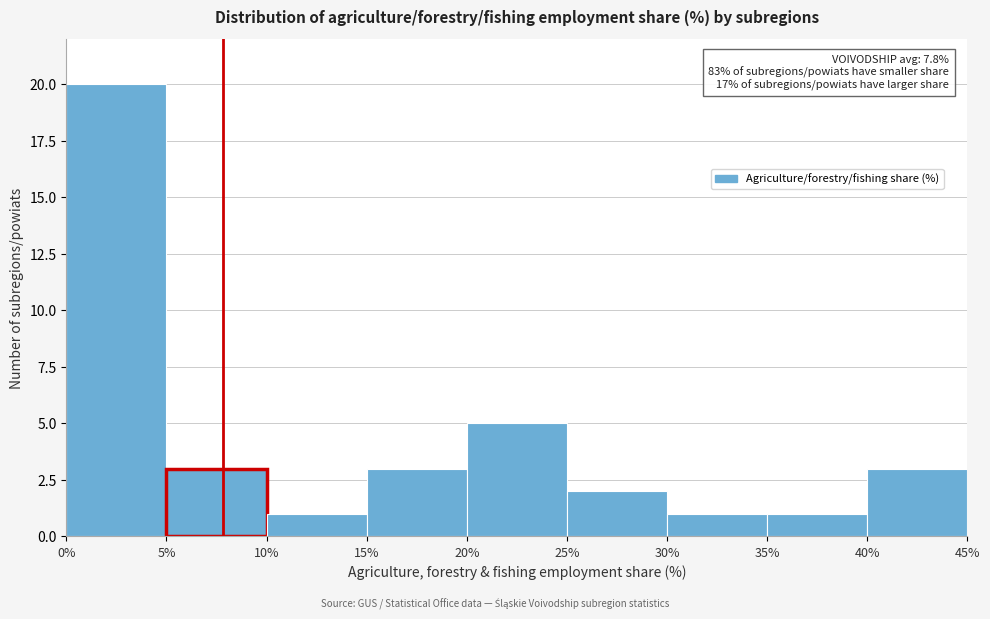

Over which range of the x-axis is the bar tallest?

0% to 5%